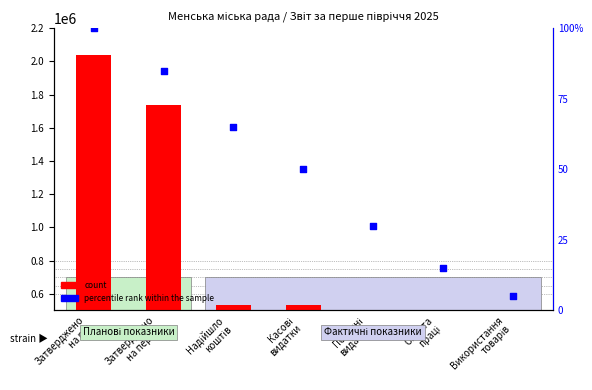

Which series reaches the minimum Y coordinate?

count